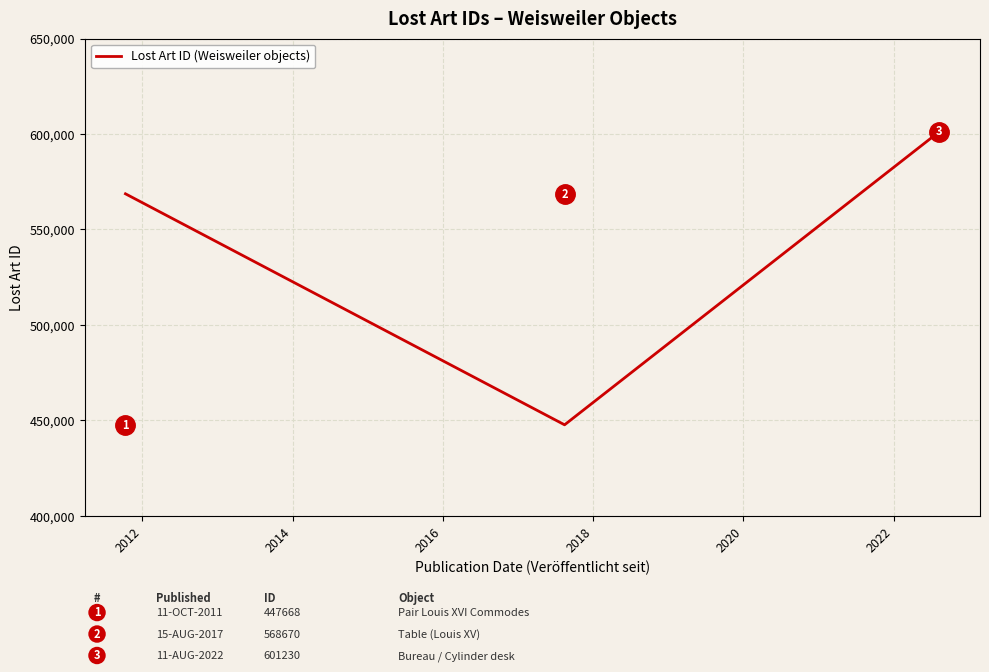

What is the minimum value shown in the chart?

447668